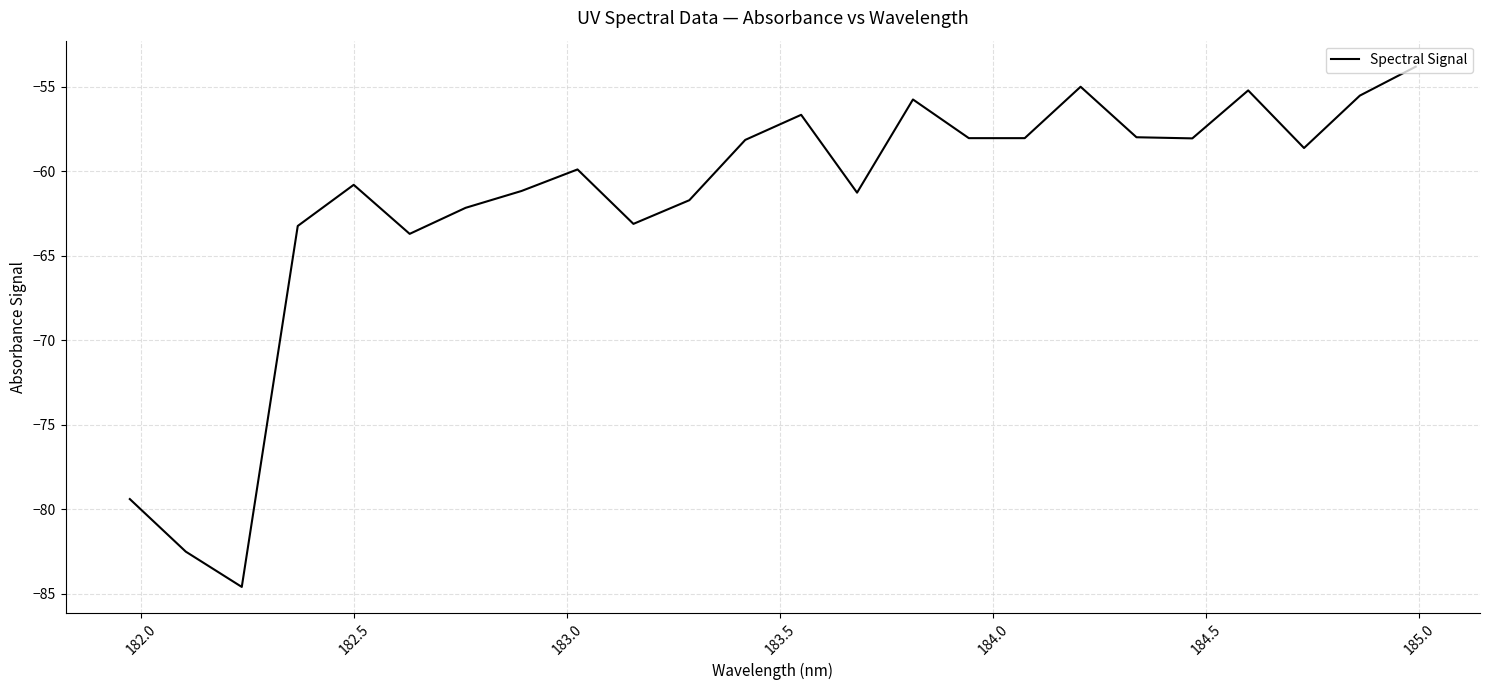

What is the smallest value displayed?

-84.6